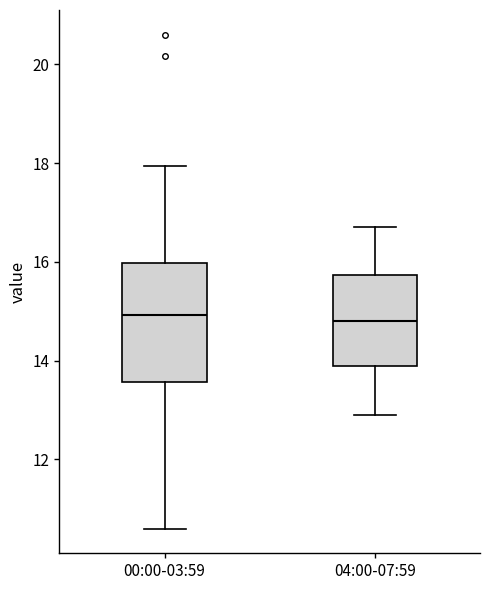

Reading left to right, transcribe this box plot: for each box, give where its median line is, the range the box spans, and where its two whiskers end, as read against the y-axis. The values are not printed on the chart, so give them approximately, as read against the axis.

00:00-03:59: median 15.0, box 13.6 to 16.0, whiskers 10.6 to 18.0
04:00-07:59: median 14.8, box 14.0 to 15.8, whiskers 13.0 to 16.8